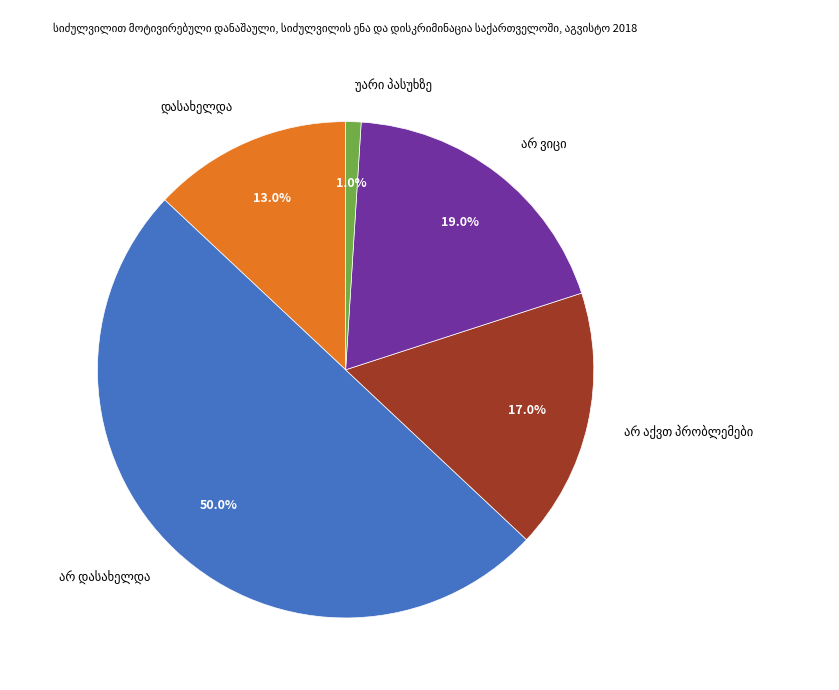

How many slices are in this pie chart?

5